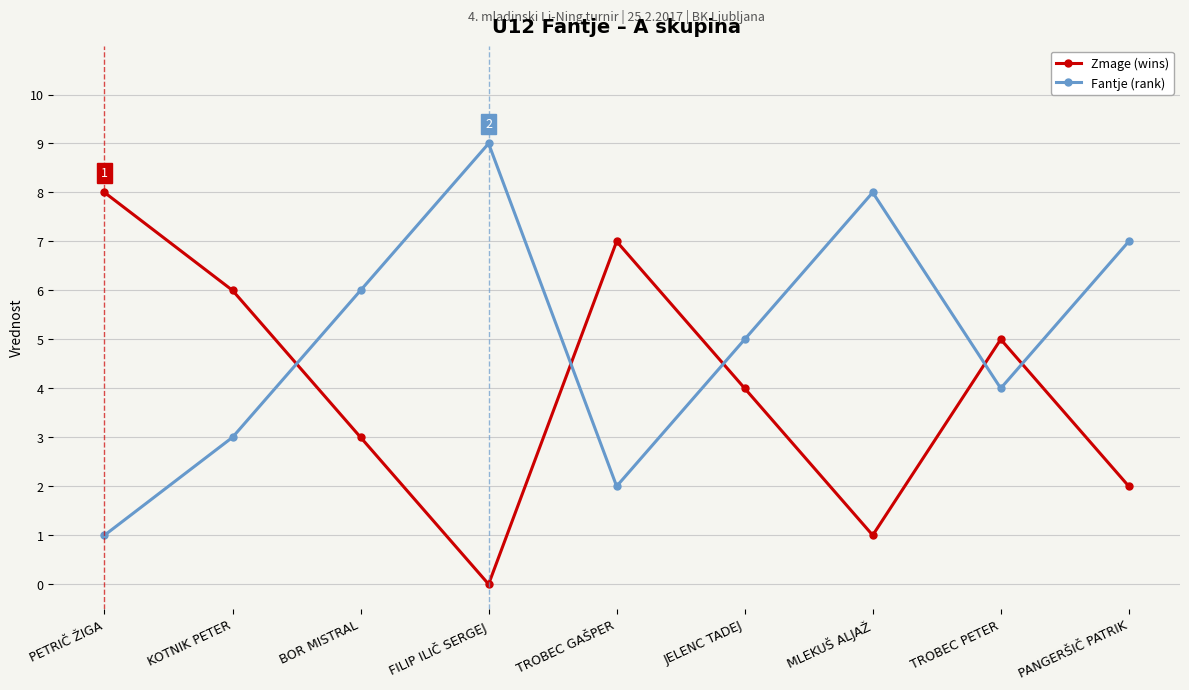

What is the difference between the highest and lowest values at PETRIČ ŽIGA?

7